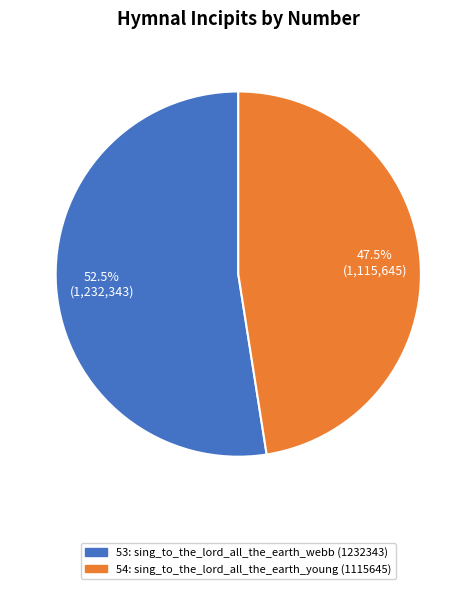

Rank the categories by value from lowest to highest.

54, 53